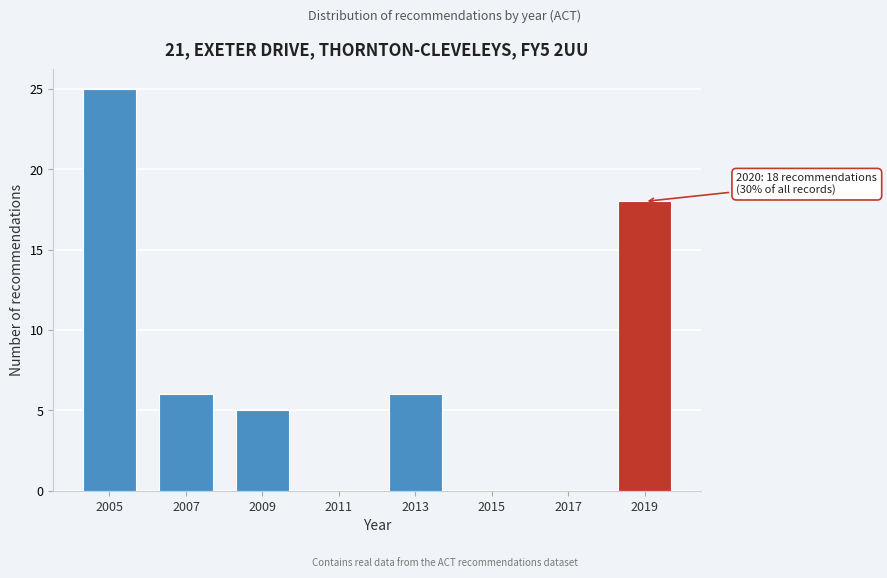

Reading left to right, extract all data points from this chart.

2005=25	2007=6	2009=5	2011=0	2013=6	2015=0	2017=0	2019=18